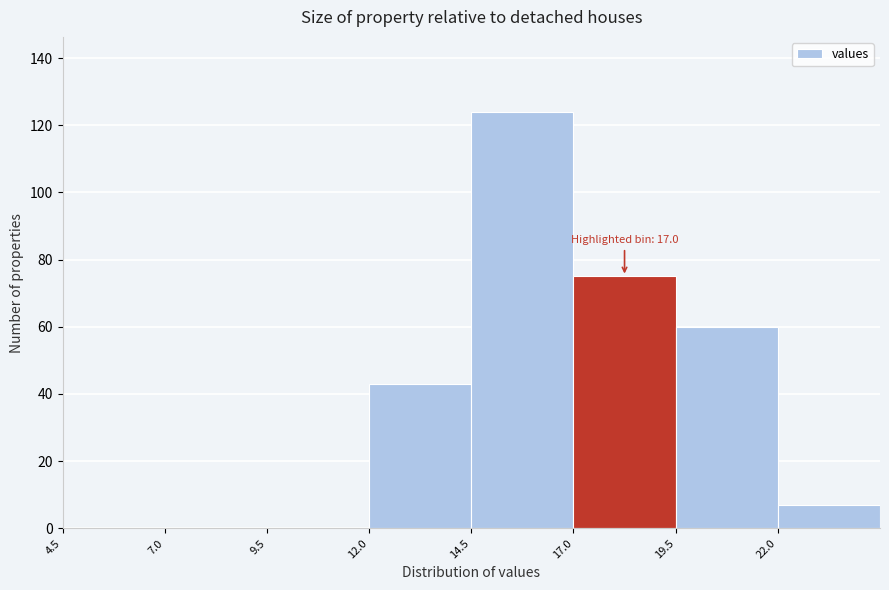

Over which range of the x-axis is the bar tallest?

14.5 to 17.0